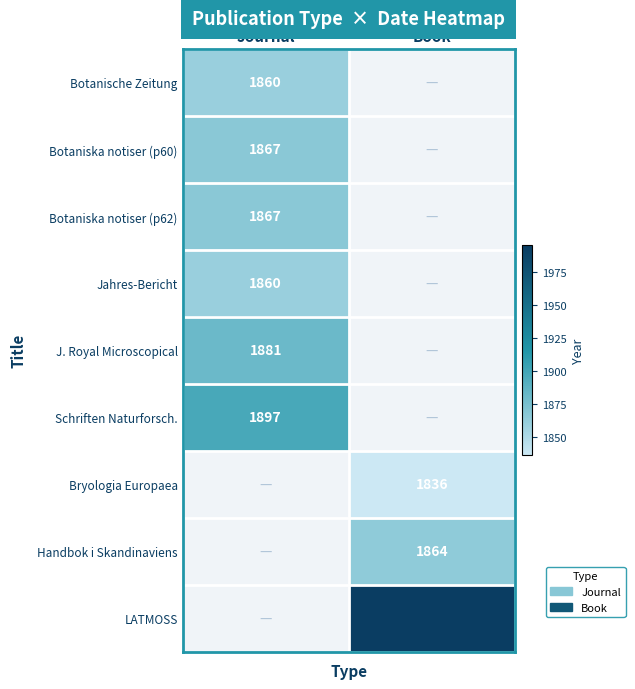

The LATMOSS series shows 1995 at Book. True or false?

True